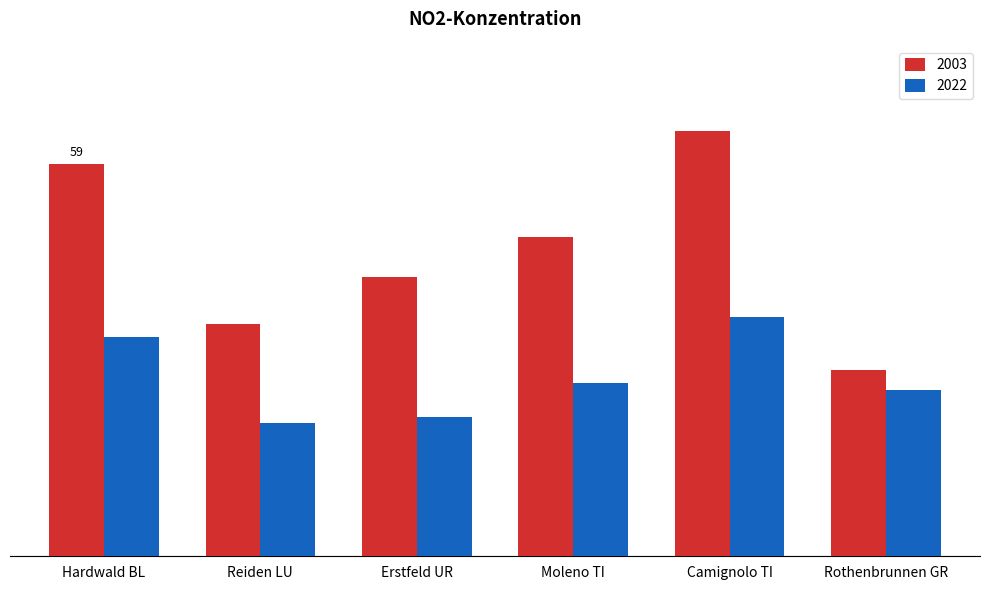

Is the value of 2022 at Rothenbrunnen GR greater than the value of 2003 at Camignolo TI?

No